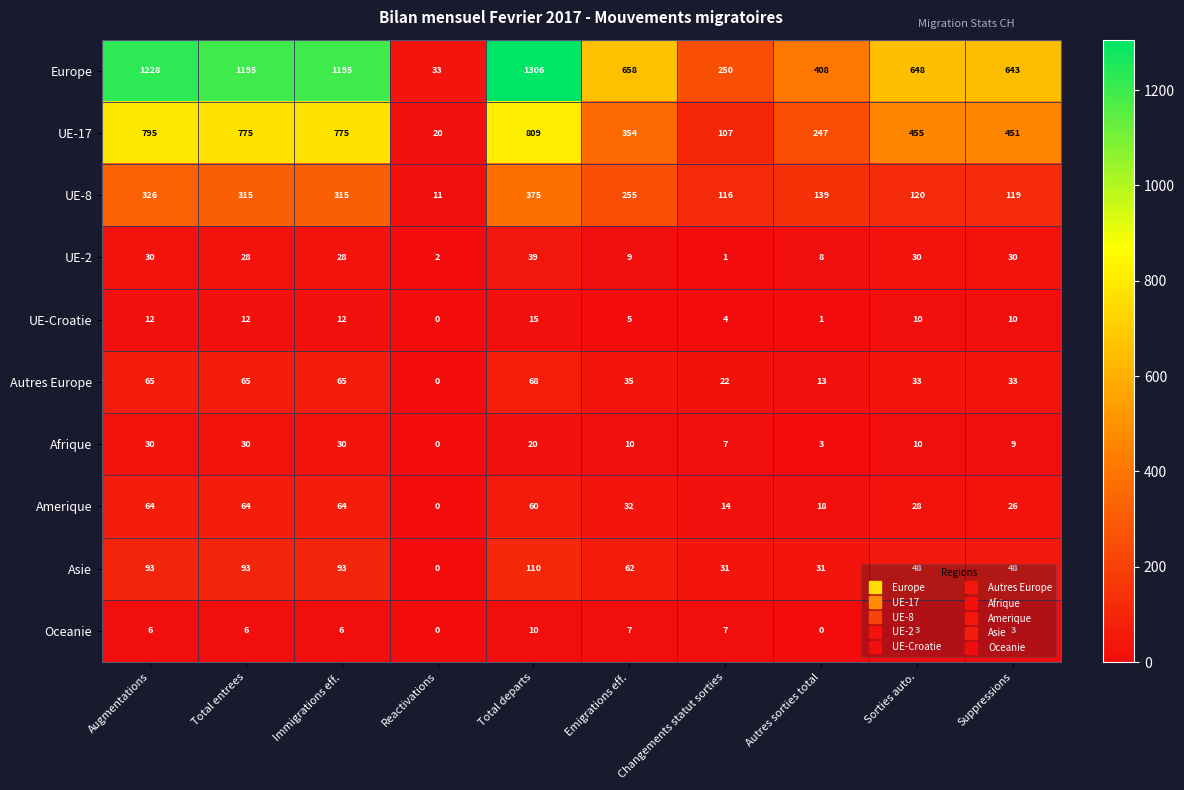

Which series has the largest total across all categories?

Europe